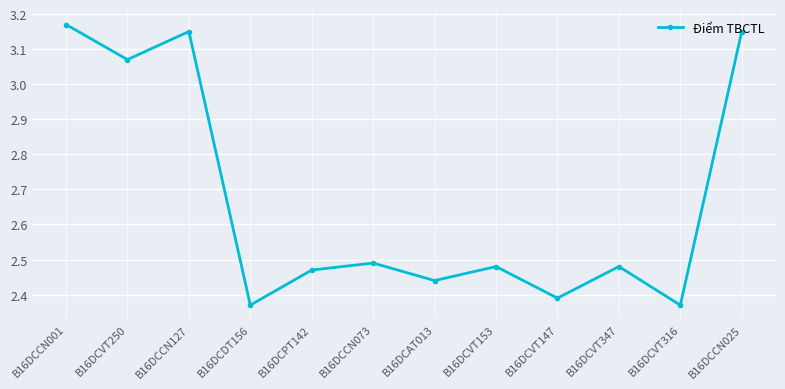

What is the label of the 10th point from the right?

B16DCCN127